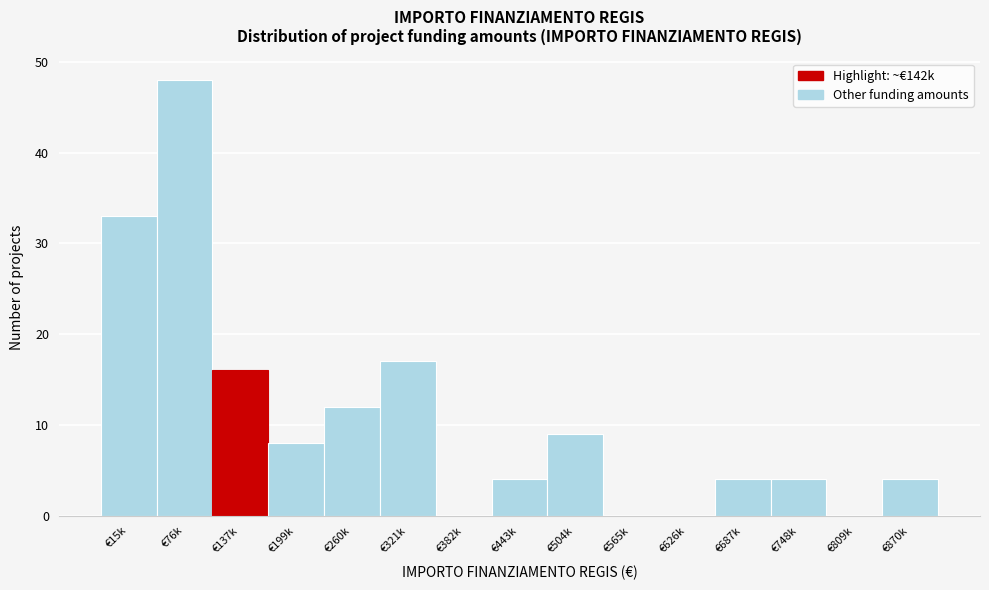

Reading left to right, what are all the values shown in this chart?

€15k=33	€76k=48	€137k=16	€199k=8	€260k=12	€321k=17	€382k=0	€443k=4	€504k=9	€565k=0	€626k=0	€687k=4	€748k=4	€809k=0	€870k=4